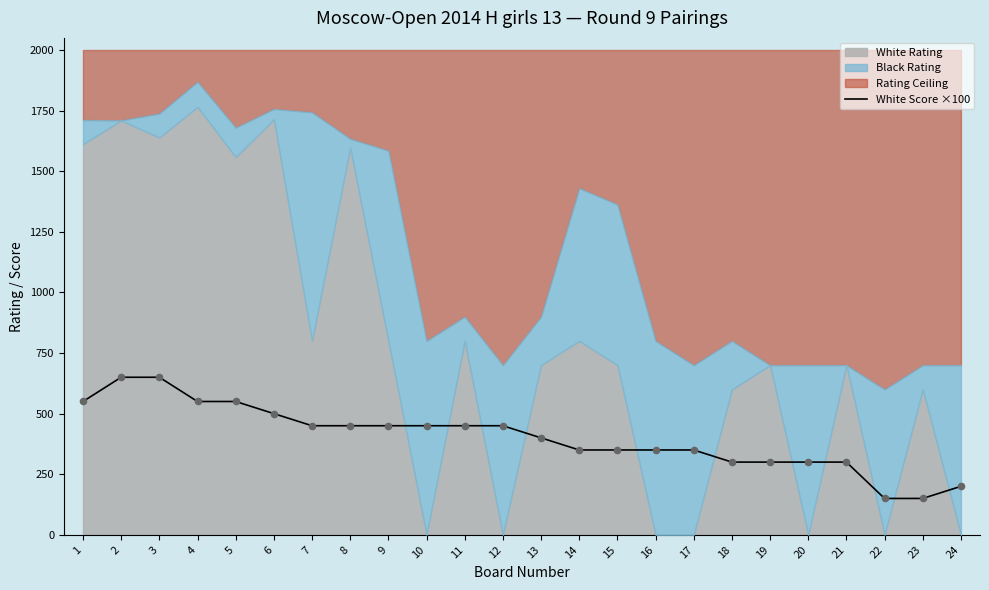

Between 24 and 21, which is larger?

21